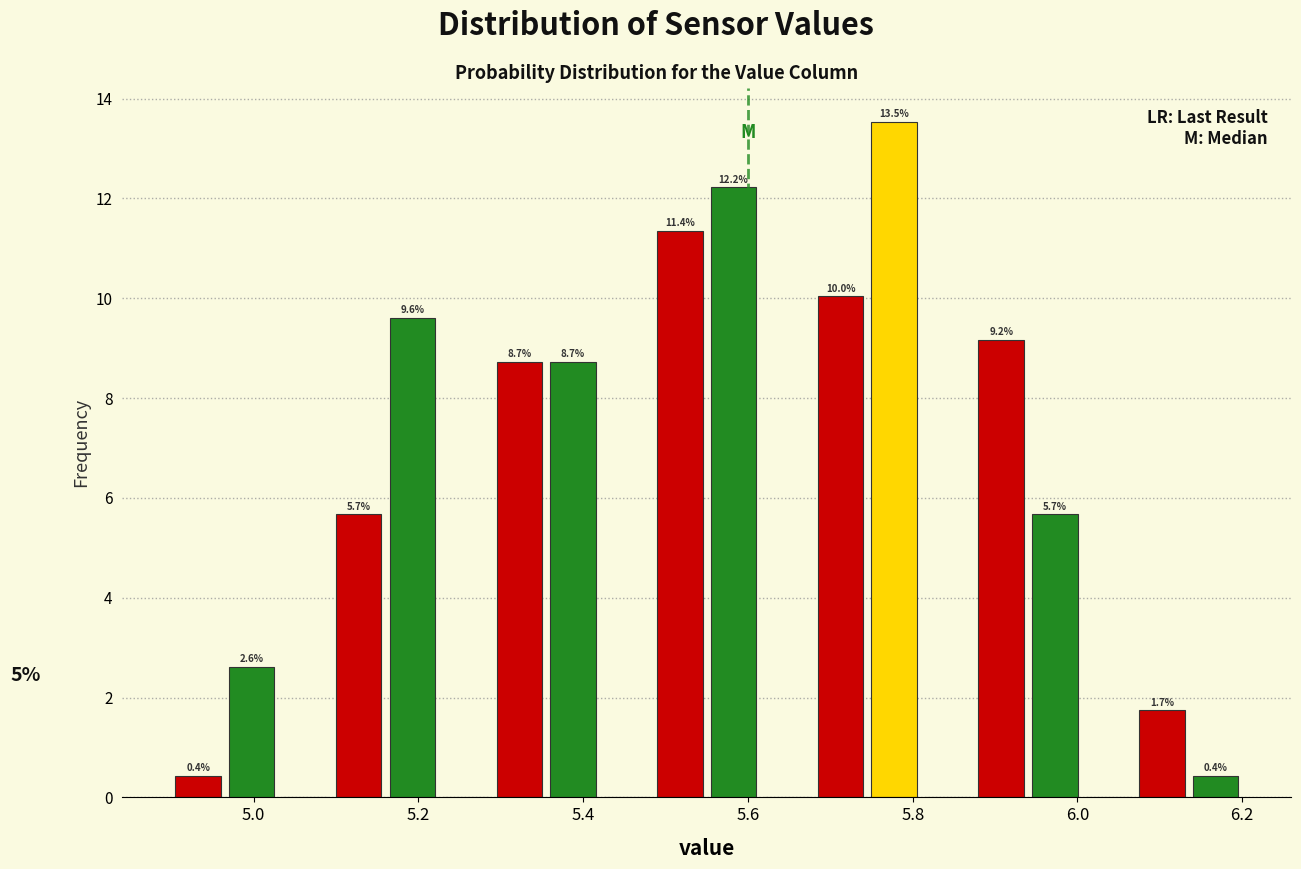

Read against the x-axis, roughly where is the centre of the tallest bar?

5.78